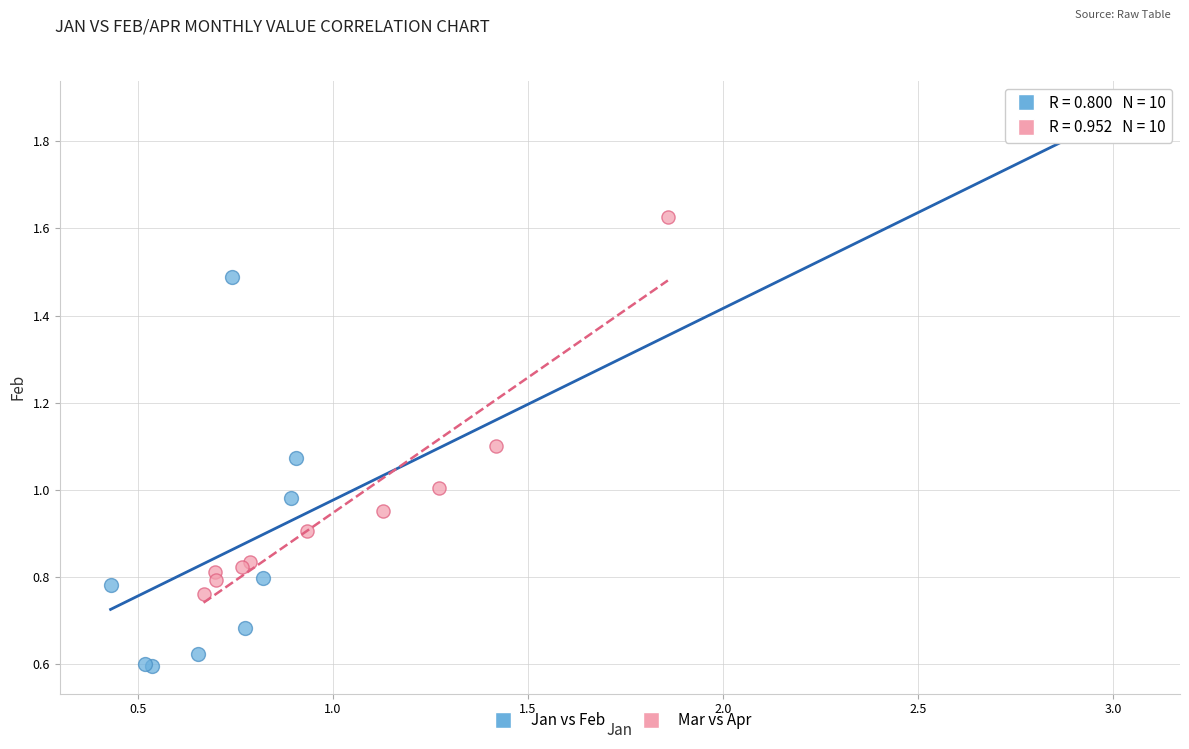

What are all the series names shown in the legend?

Jan vs Feb, Mar vs Apr